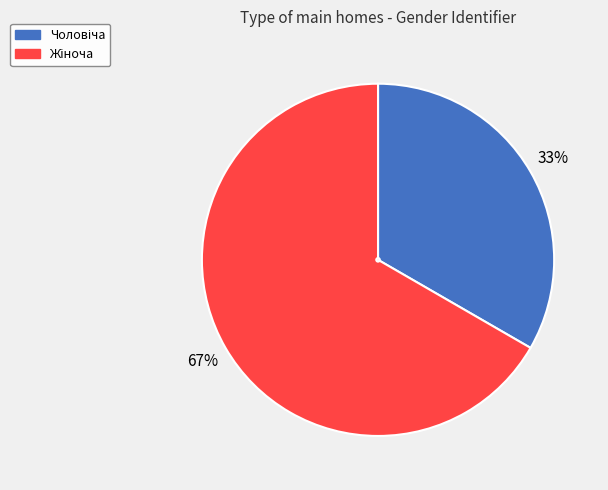

To the nearest percent, what is the average slice percentage?

50%